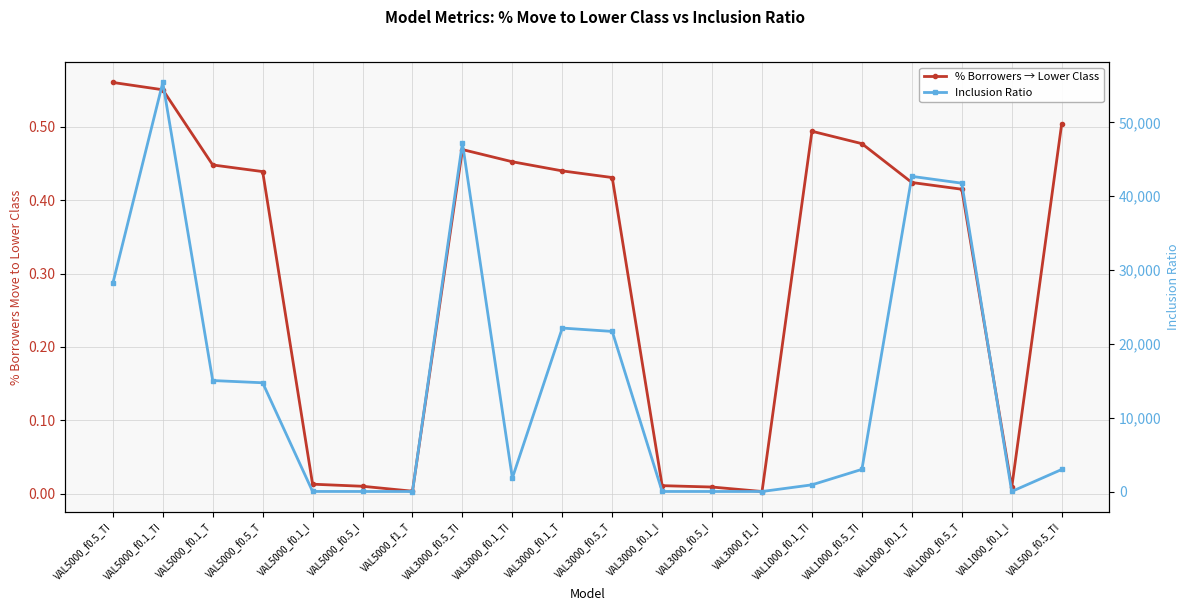

Rank the series by their average value, from lowest to highest.

% Borrowers → Lower Class, Inclusion Ratio